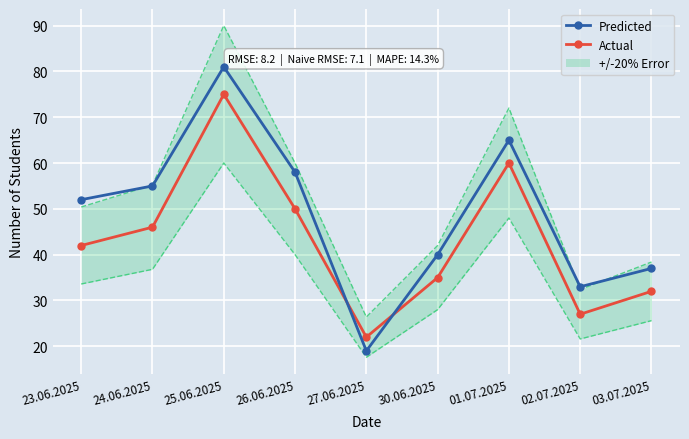

Where is the first local minimum for Actual?

27.06.2025